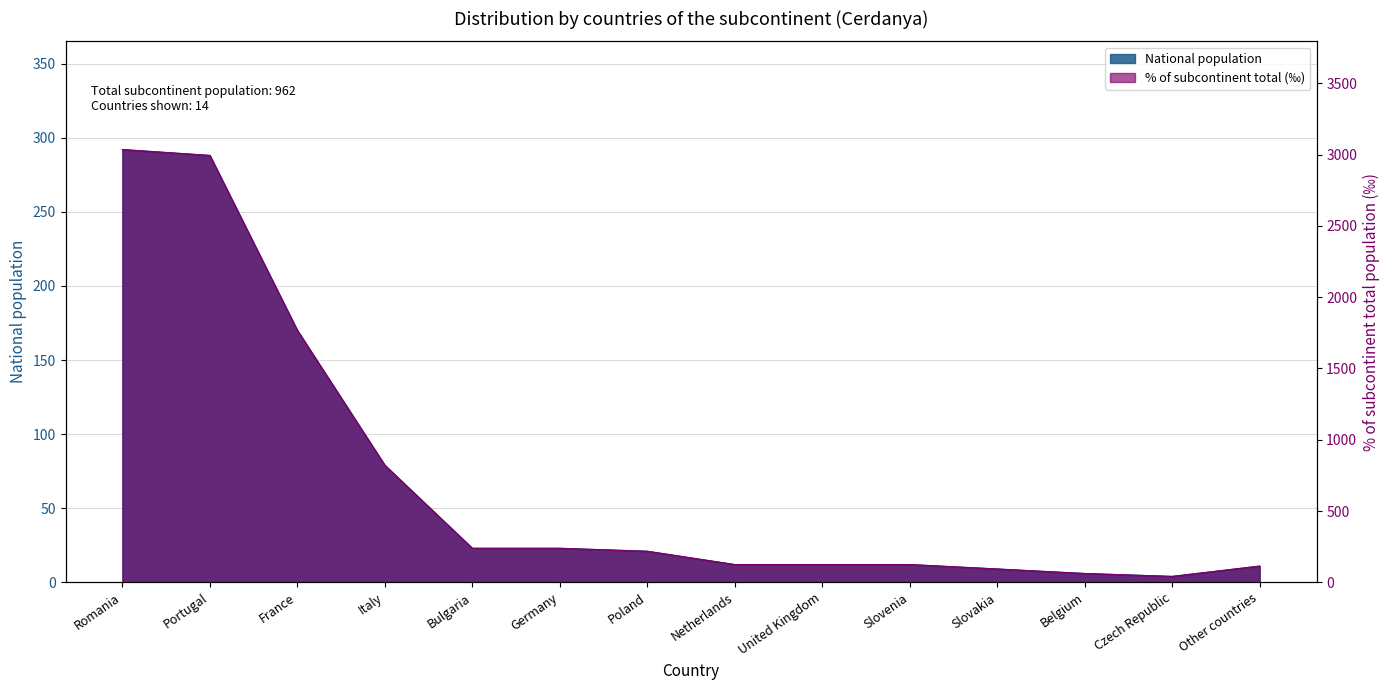

What are all the series names shown in the legend?

National population, % of subcontinent total